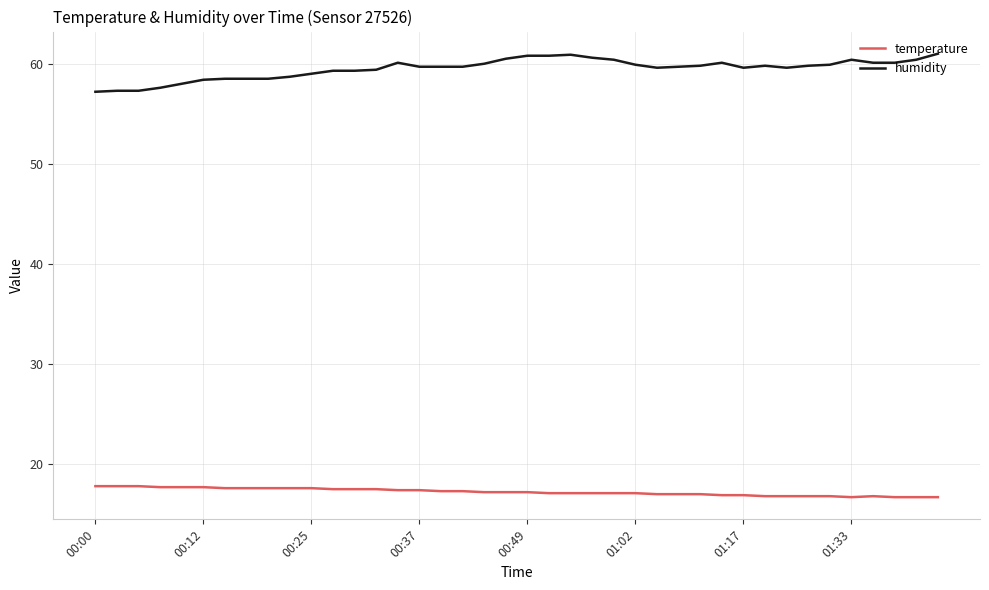

Which series has the widest spread of values?

humidity